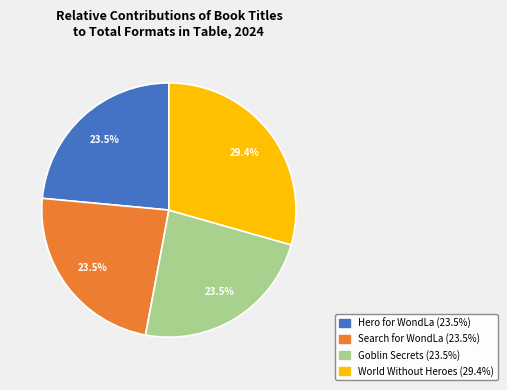

Does Goblin Secrets represent more than half of the total?

No